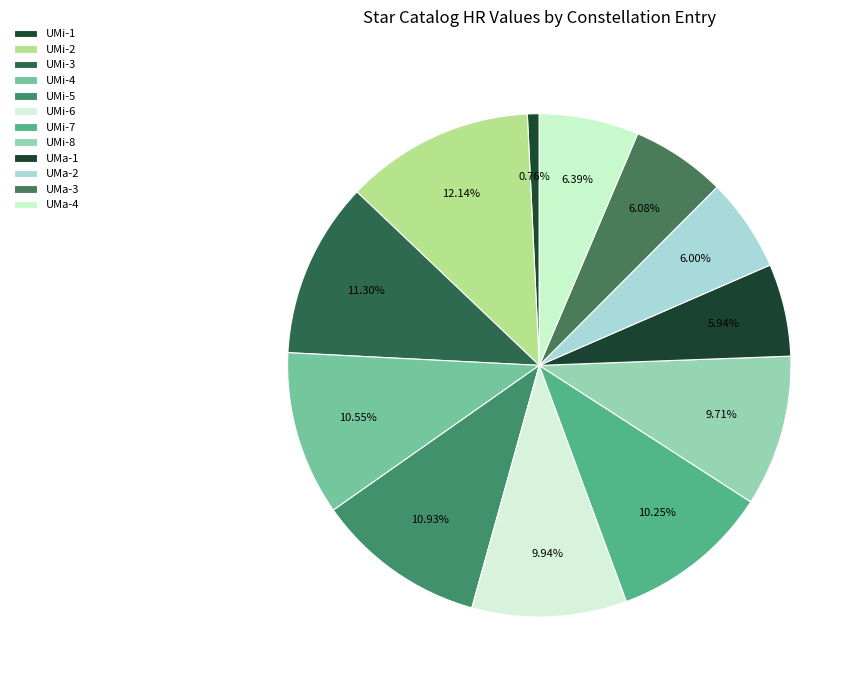

Rank the categories by value from lowest to highest.

UMi-1, UMa-1, UMa-2, UMa-3, UMa-4, UMi-8, UMi-6, UMi-7, UMi-4, UMi-5, UMi-3, UMi-2